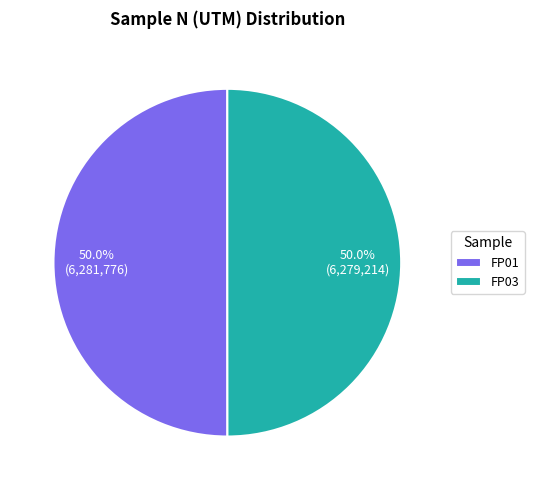

How many segments does this pie chart have?

2